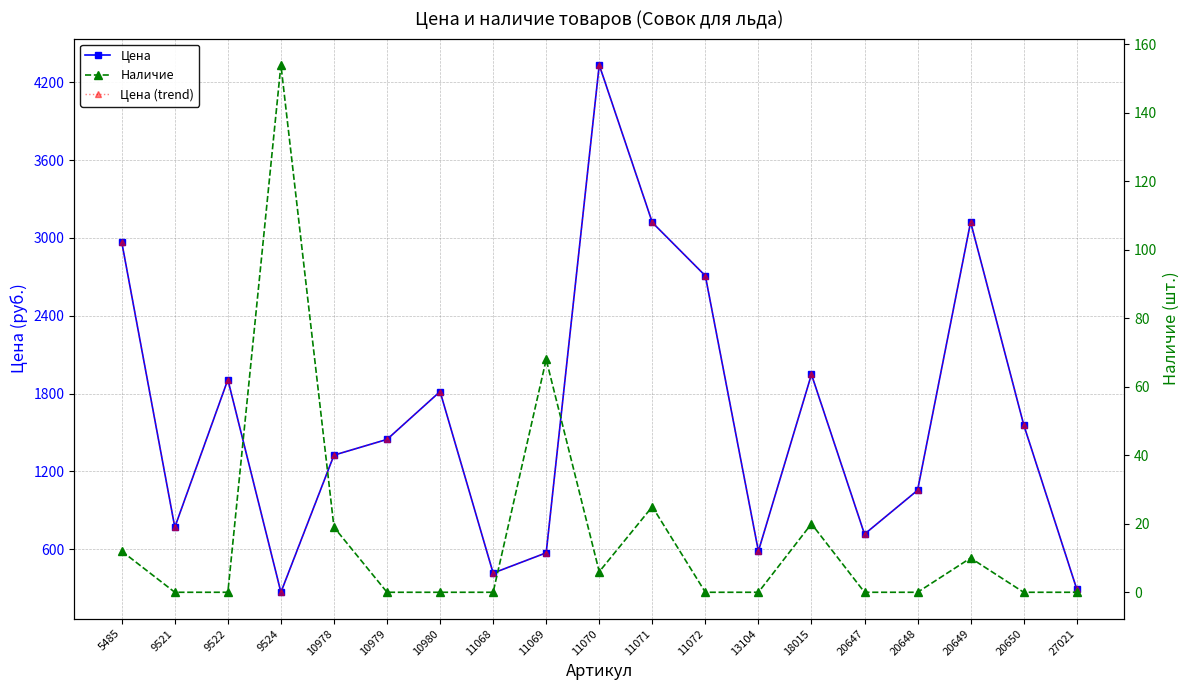

Rank the series at 9522 from lowest to highest value.

Наличие, Цена, Цена (trend)